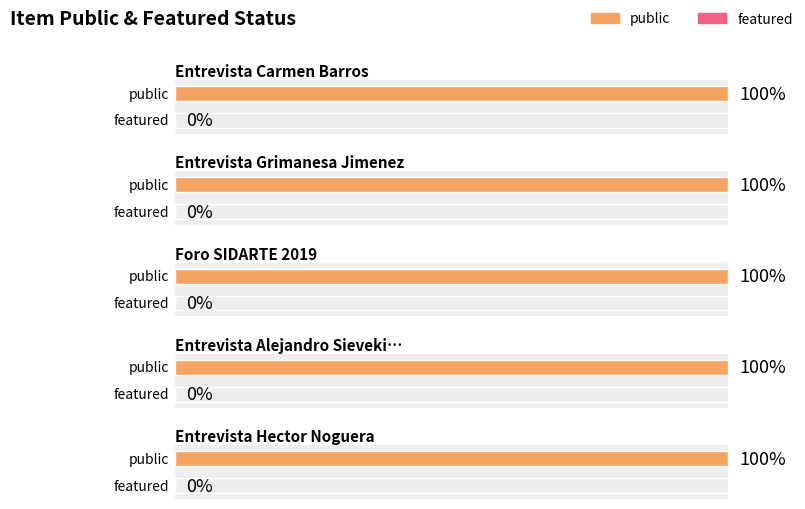

Are the bars grouped side by side (vs. stacked)?

Yes